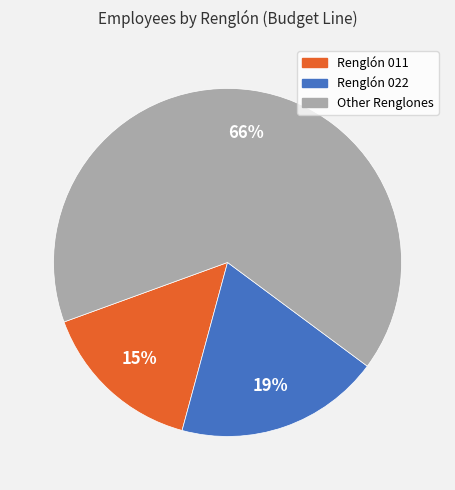

Is there any slice that represents more than half of the pie?

Yes